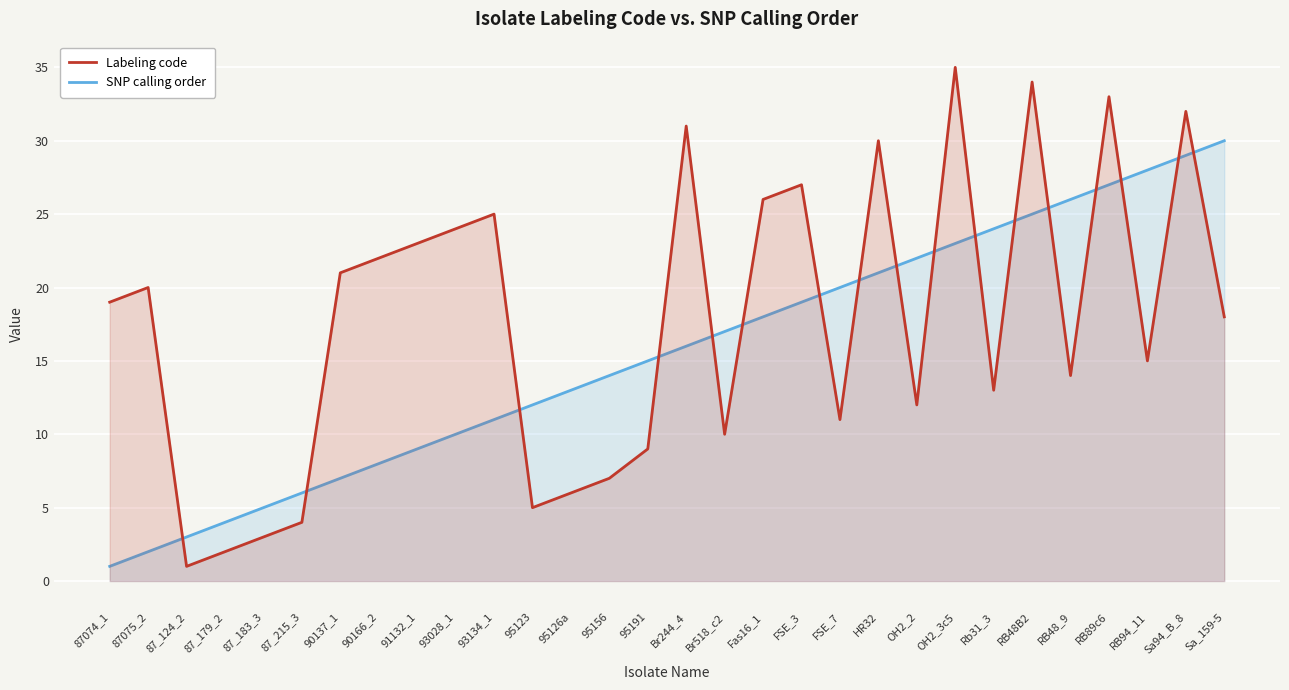

Which series ends up on top after the final intersection of SNP calling order and Labeling code?

SNP calling order